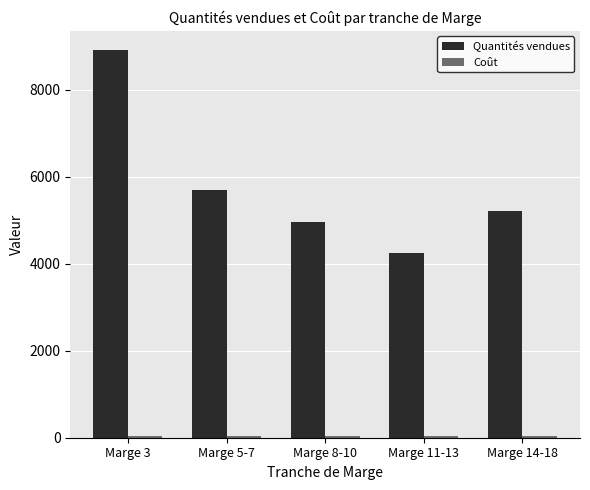

What is the label of the 2nd bar from the right?

Marge 11-13